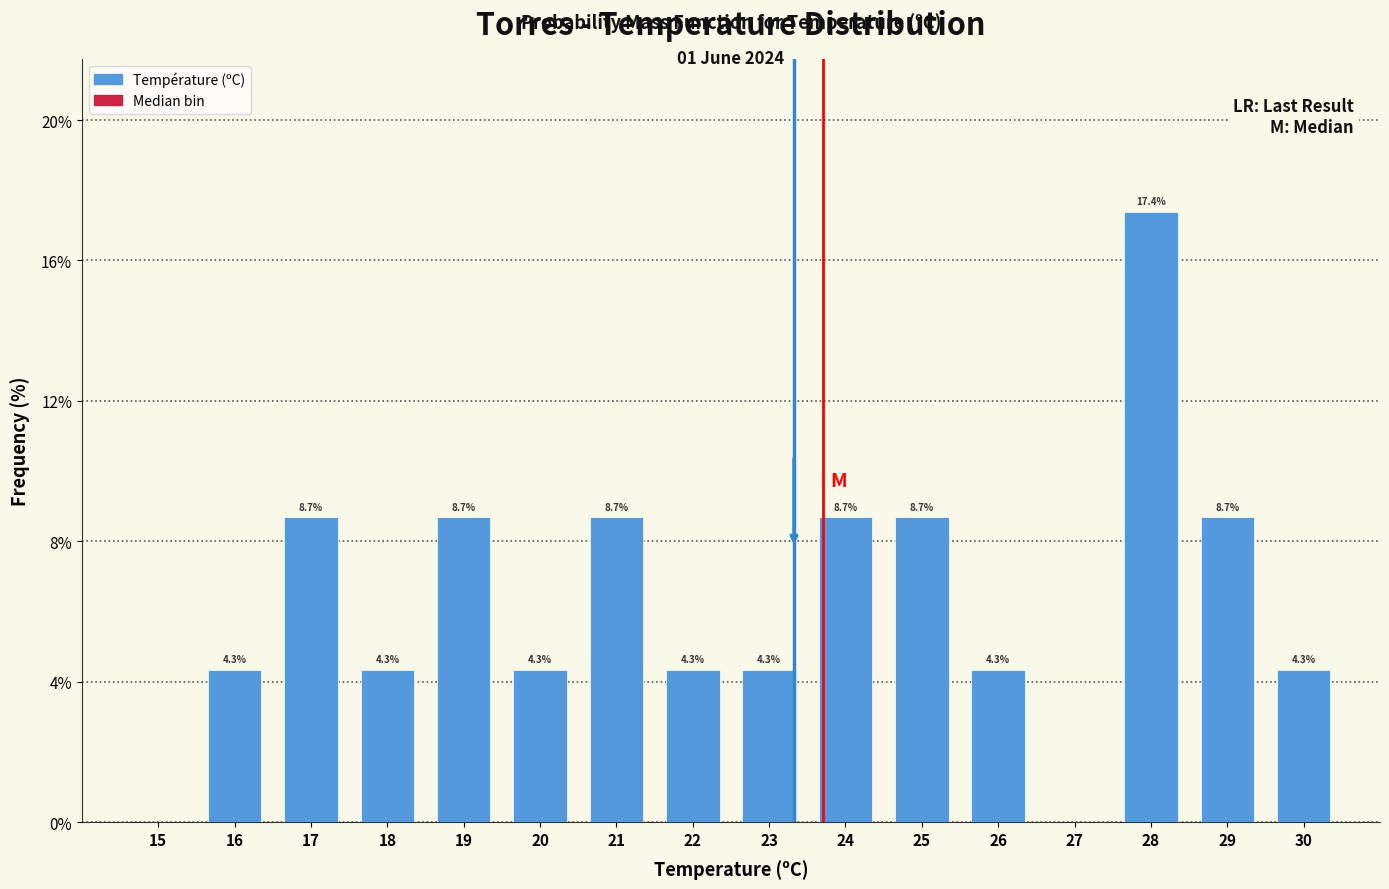

Reading left to right, transcribe all the data shown in this chart.

15=0.0	16=4.3	17=8.7	18=4.3	19=8.7	20=4.3	21=8.7	22=4.3	23=4.3	24=8.7	25=8.7	26=4.3	27=0.0	28=17.4	29=8.7	30=4.3